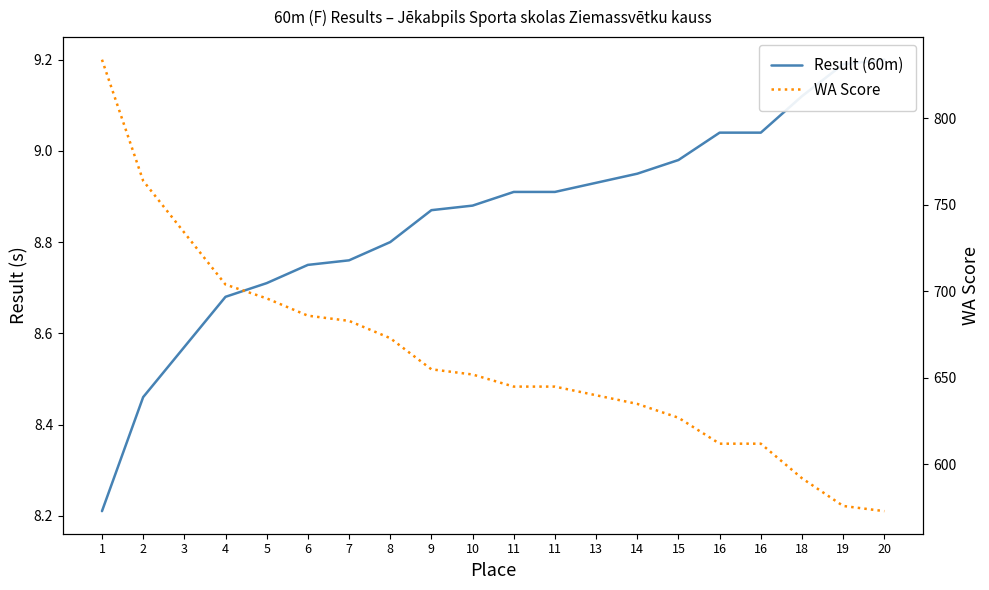

True or false: Result (60m) and WA Score intersect in this chart.

False